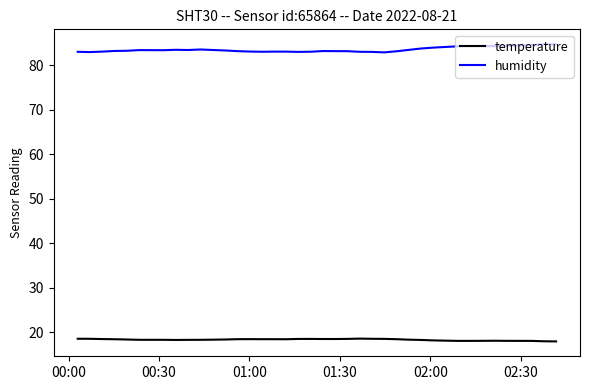

Rank the series by their average value, from lowest to highest.

temperature, humidity